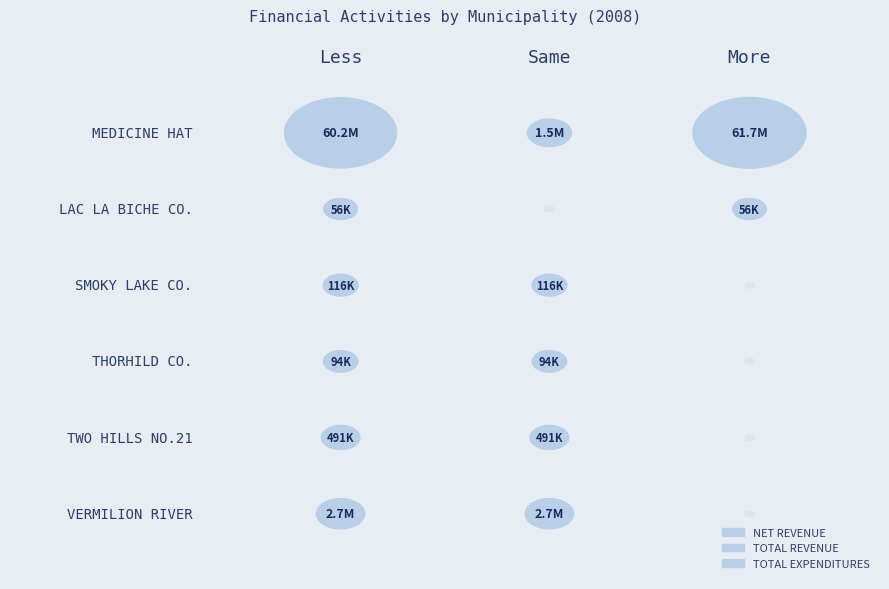

What is the minimum value shown in the chart?

-60174660